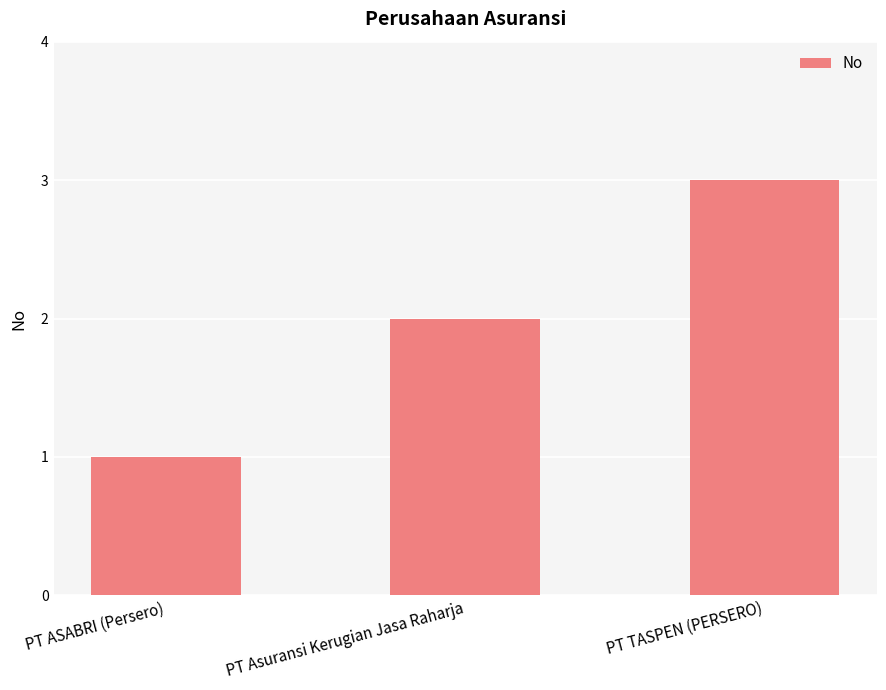

List the labels in order of value, largest first.

PT TASPEN (PERSERO), PT Asuransi Kerugian Jasa Raharja, PT ASABRI (Persero)